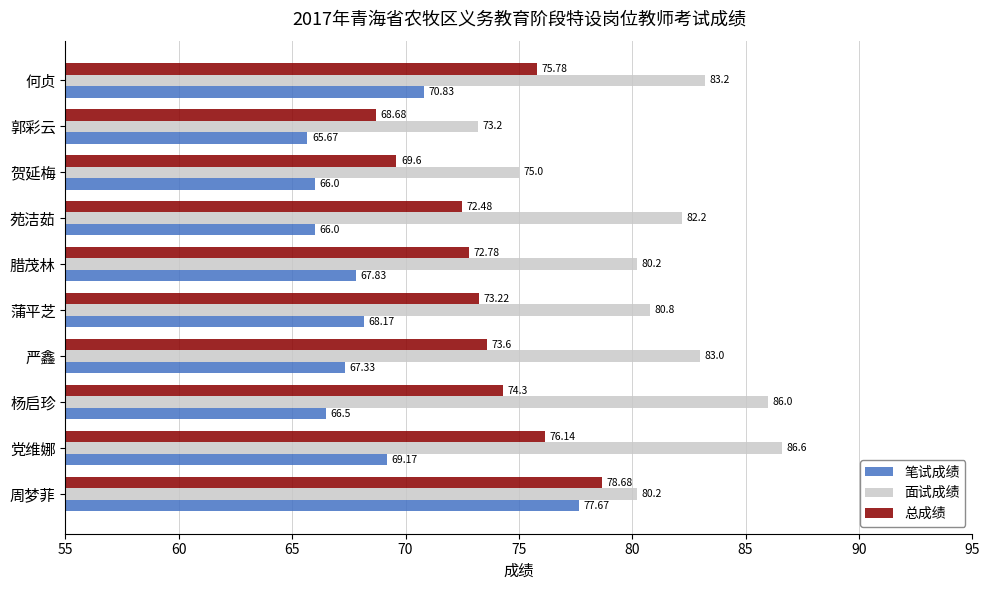

What are all the series names shown in the legend?

笔试成绩, 面试成绩, 总成绩